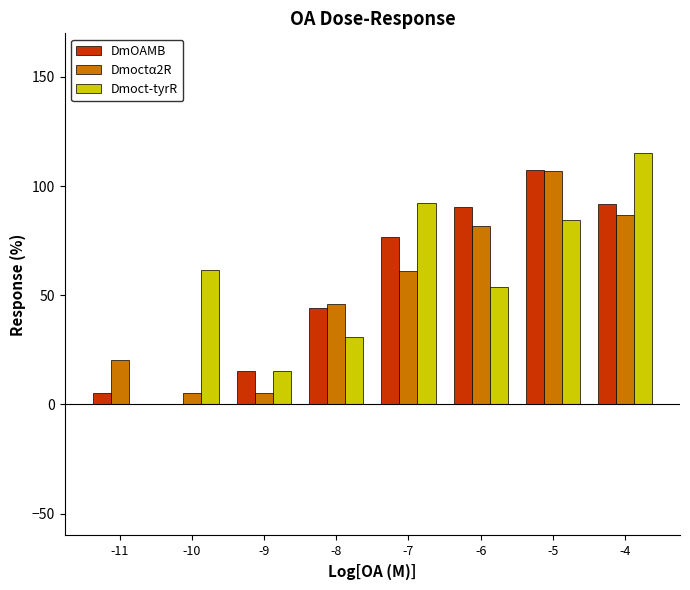

How many data points in Dmoctα2R are above 61?

4